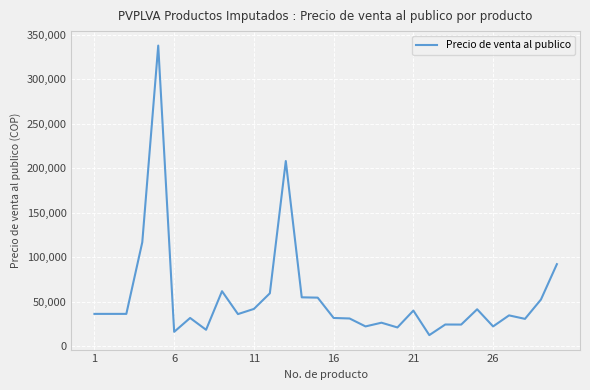

What is the difference between the maximum and minimum values?

325750